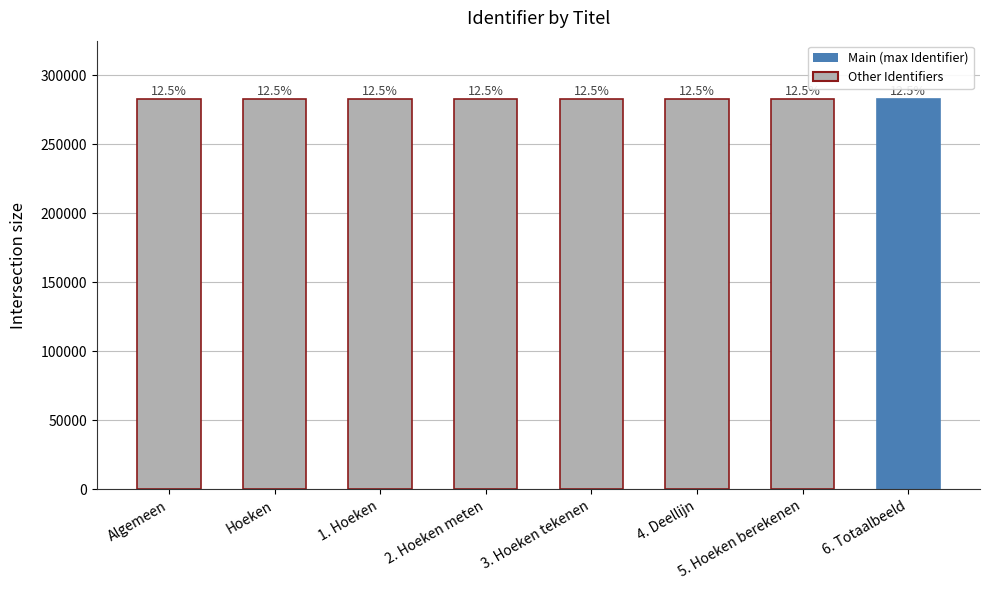

What is the greatest value displayed?

282502